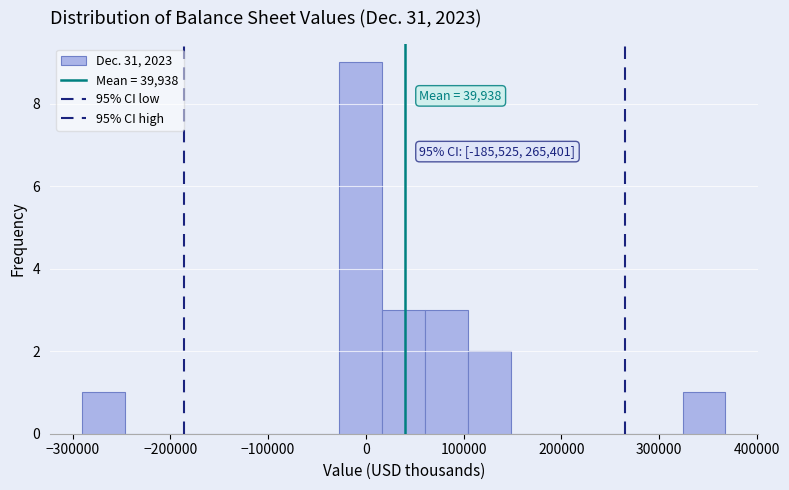

Which range on the x-axis has the tallest bar?

-30000 to 20000